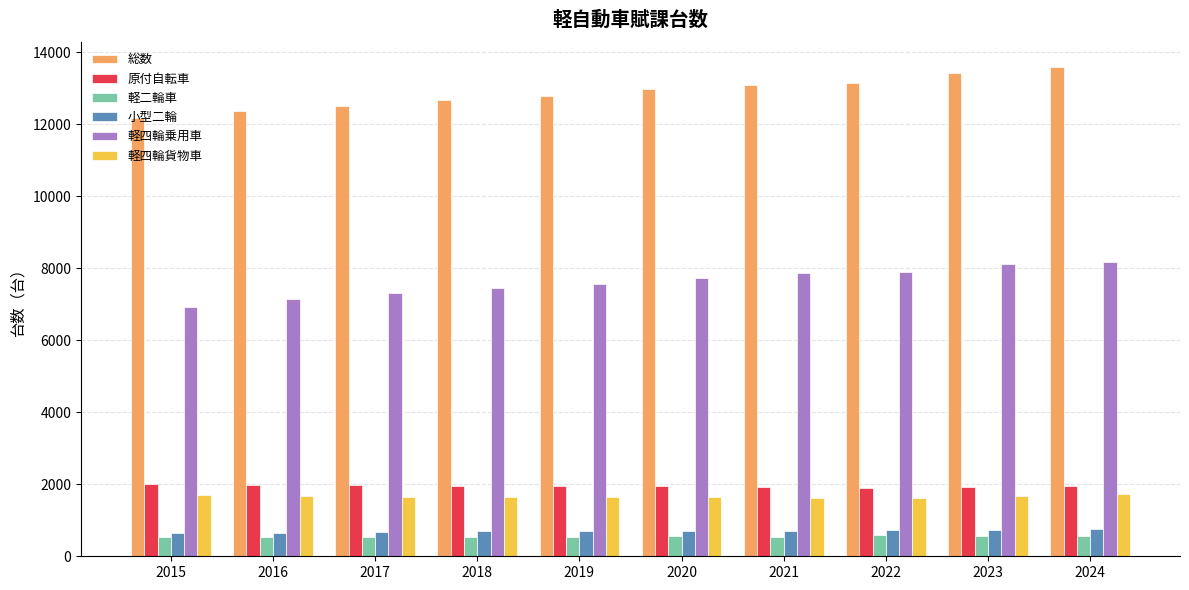

How many bars are there in total?

60